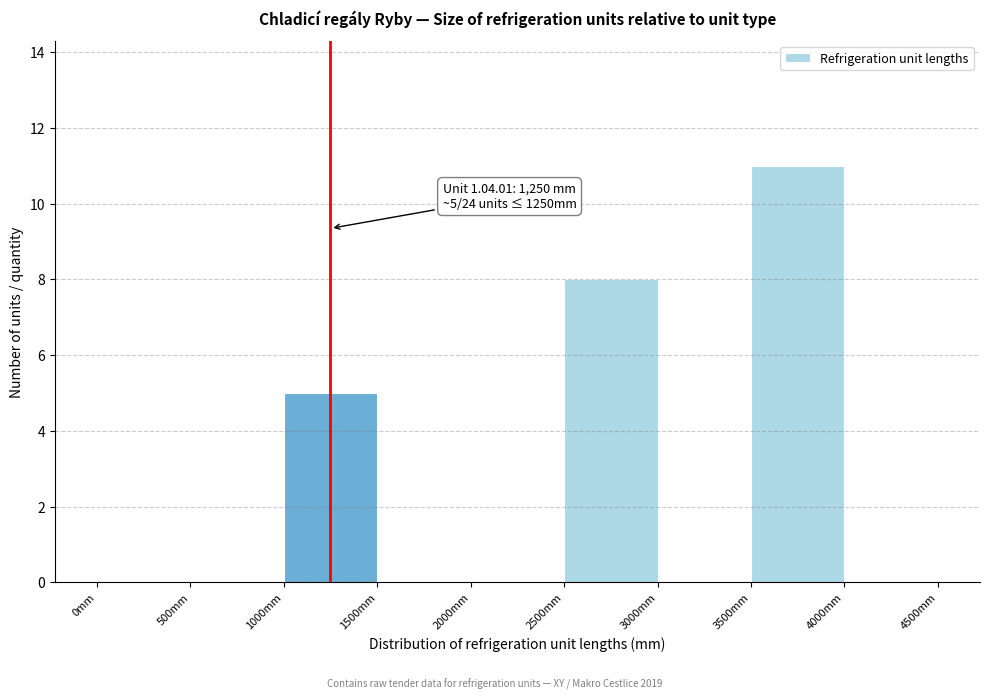

Which range on the x-axis has the tallest bar?

3500 to 4000